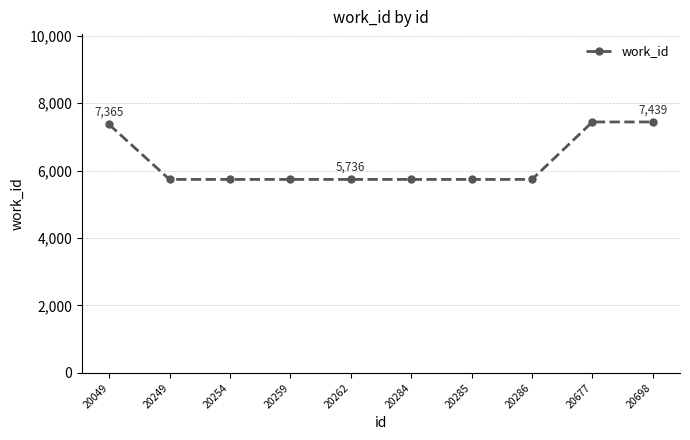

The chart shows a value of 2441 at 20262. True or false?

False